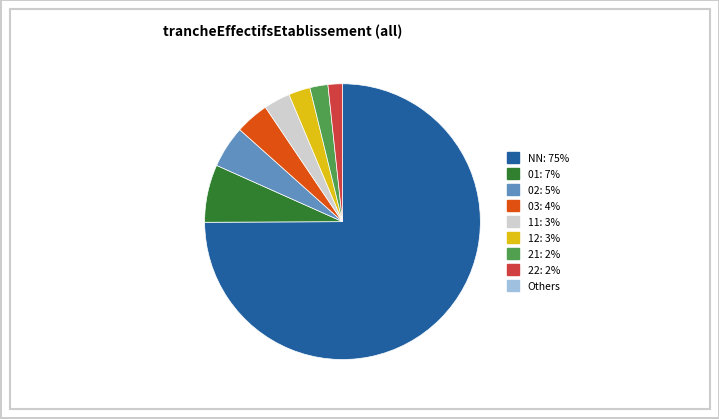

Is there a majority slice in this chart?

Yes